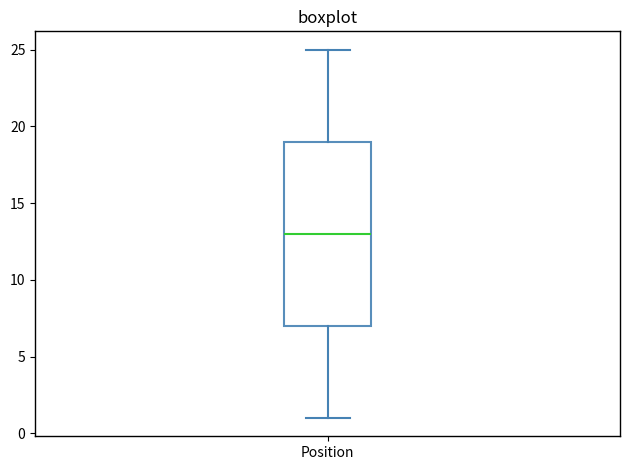

Read this box plot against the y-axis: the position of the median line, the range covered by the box, and the ends of both whiskers. The values are not printed on the chart, so give them approximately, as read against the axis.

median 13, box 7 to 19, whiskers 1 to 25